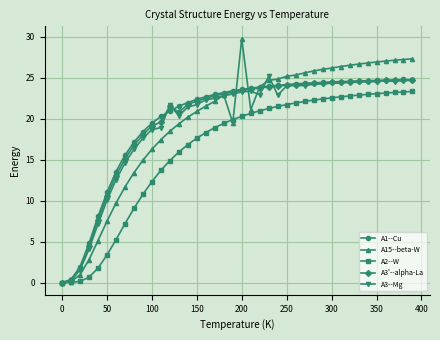

At how many categories does at least one series exceed 16?

32